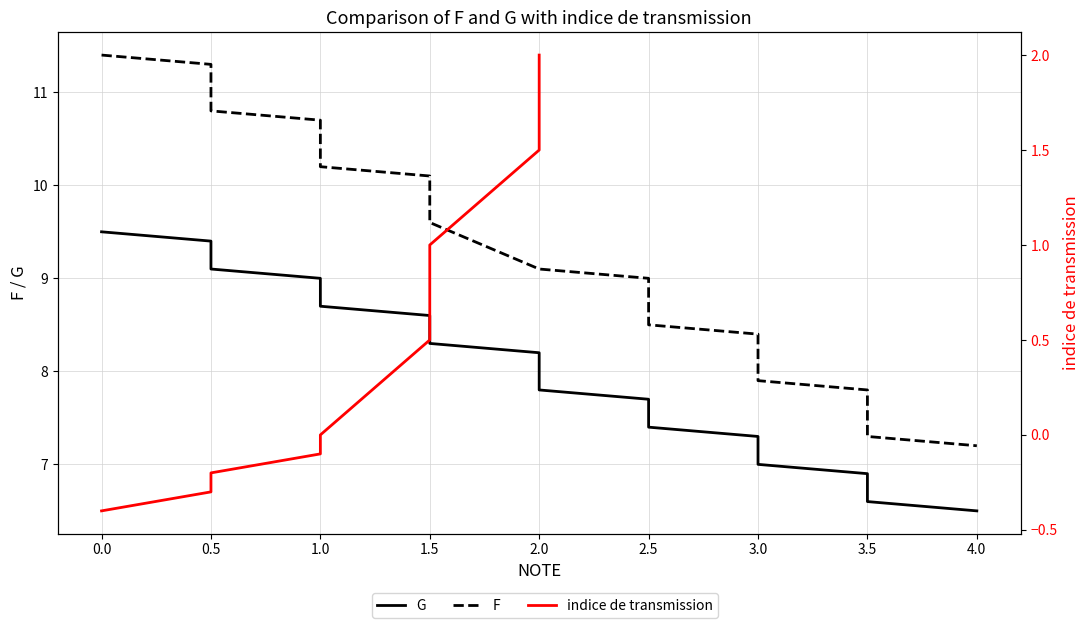

Which series has the largest range (max minus min)?

F